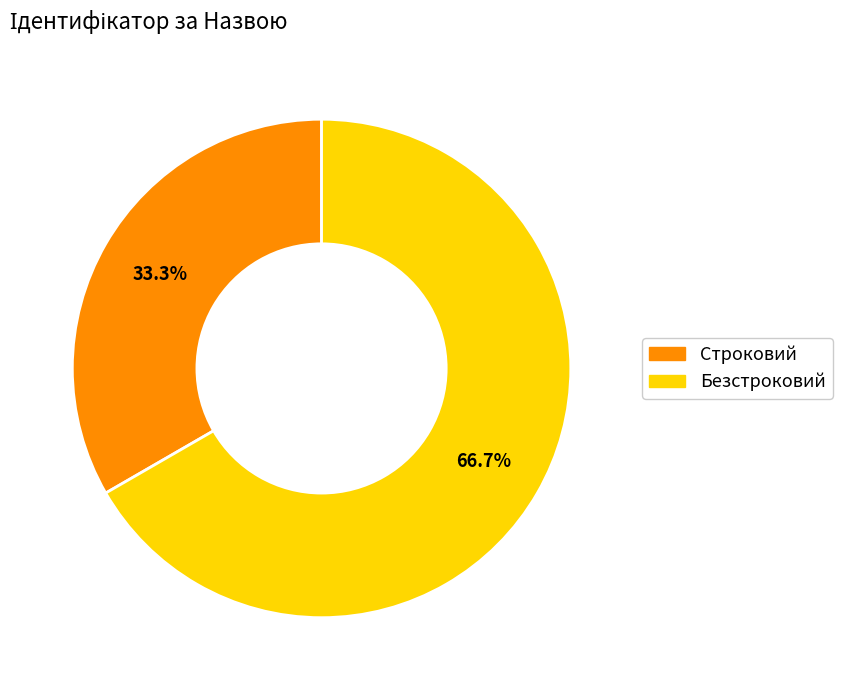

To the nearest percent, what is the average slice percentage?

50%